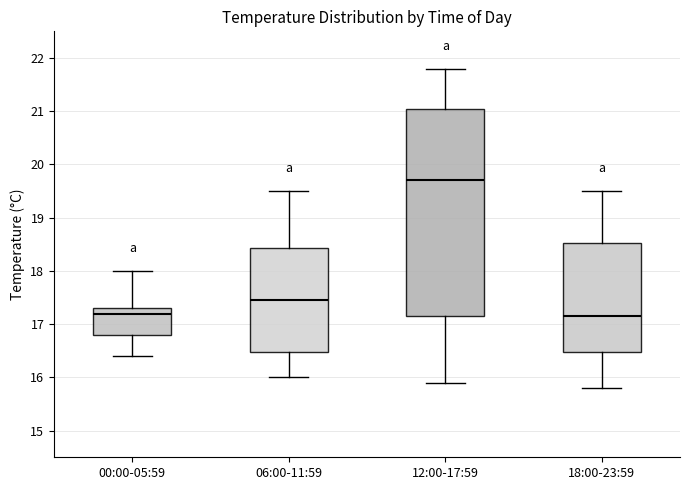

Reading left to right, transcribe this box plot: for each box, give where its median line is, the range the box spans, and where its two whiskers end, as read against the y-axis. The values are not printed on the chart, so give them approximately, as read against the axis.

00:00-05:59: median 17.2, box 16.8 to 17.3, whiskers 16.4 to 18.0
06:00-11:59: median 17.5, box 16.5 to 18.4, whiskers 16.0 to 19.5
12:00-17:59: median 19.7, box 17.2 to 21.1, whiskers 15.9 to 21.8
18:00-23:59: median 17.2, box 16.5 to 18.5, whiskers 15.8 to 19.5